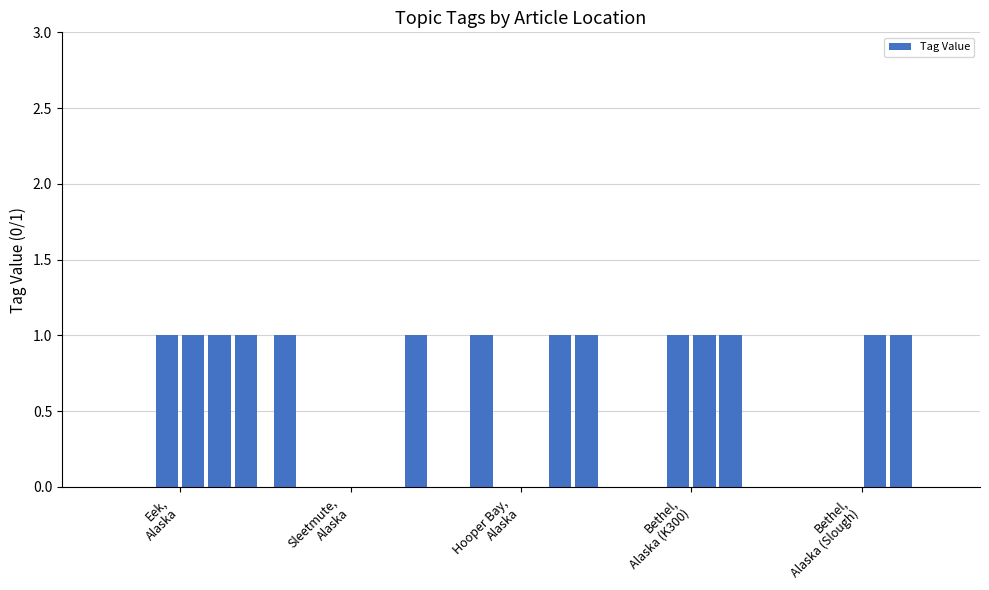

What is the sum of all values?

14